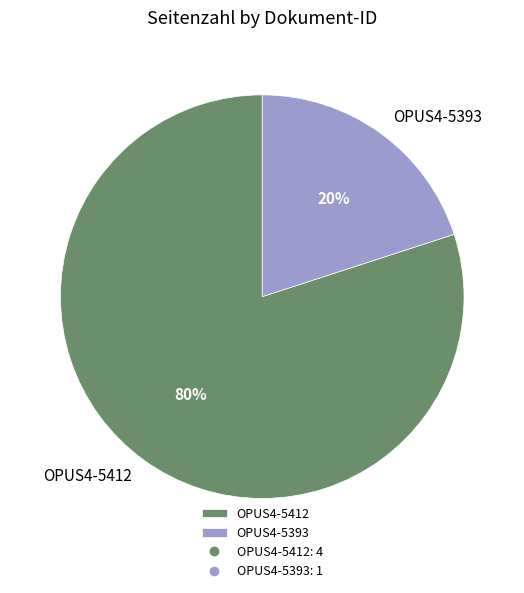

Is it true that OPUS4-5412 is 80% of the pie?

True